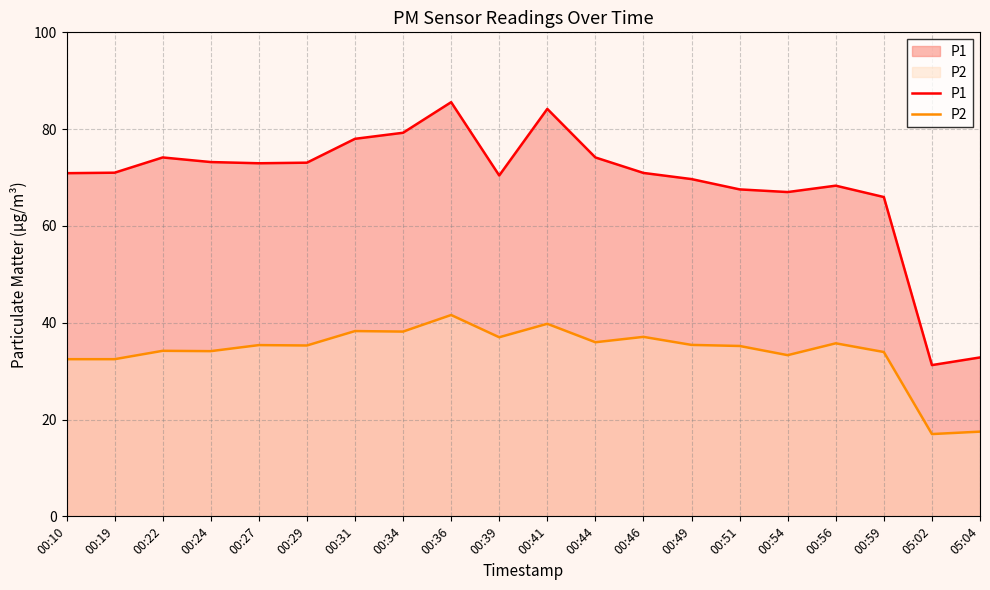

What is the average value of the P2 series?

34.0